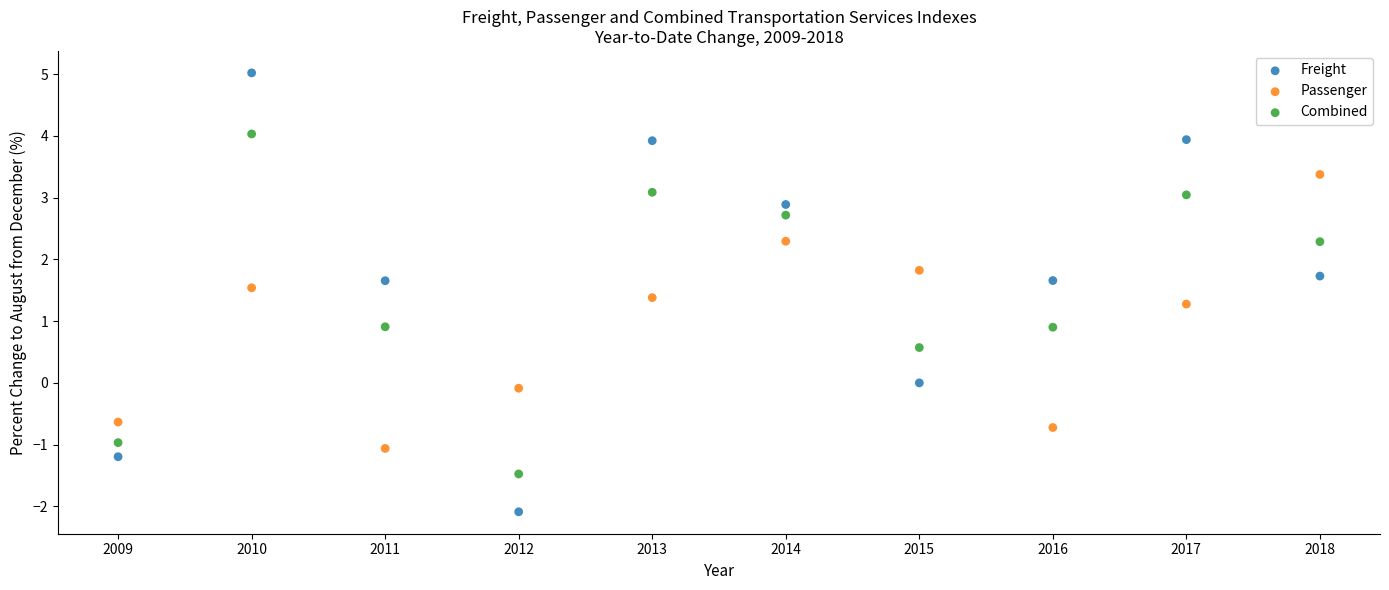

What is the X range (max minus min) for the scatter plot?

9.0